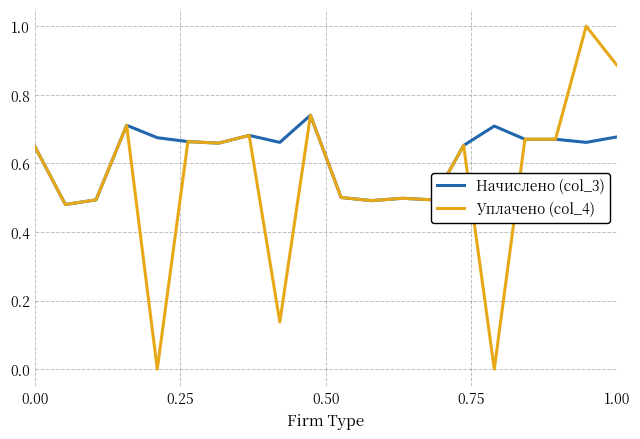

Which series has the widest spread of values?

Уплачено (col_4)